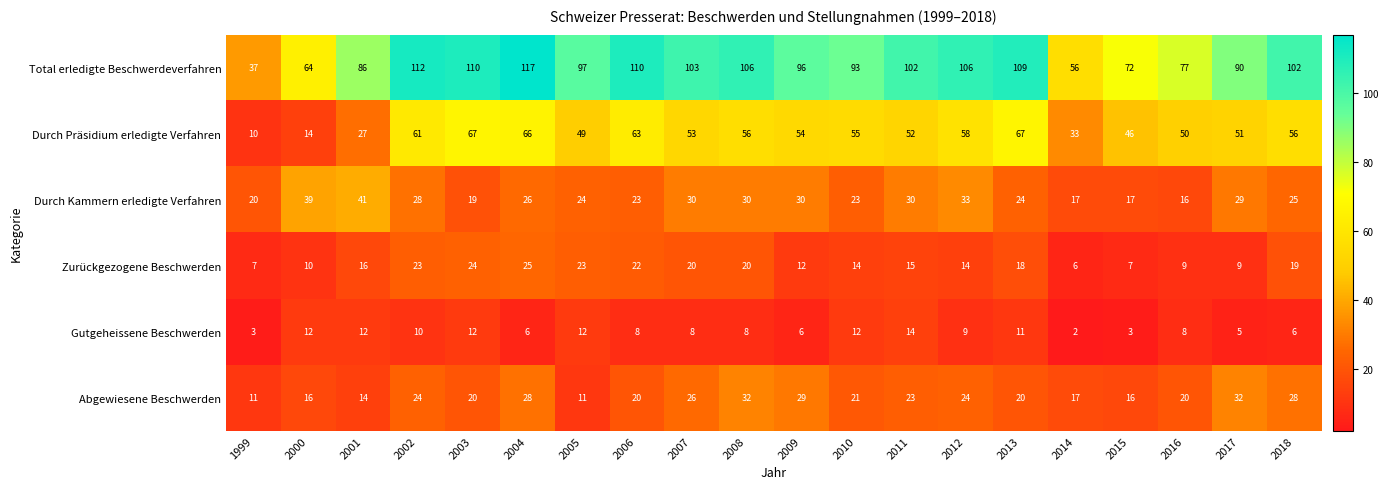

Which series has the widest spread of values?

Total erledigte Beschwerdeverfahren